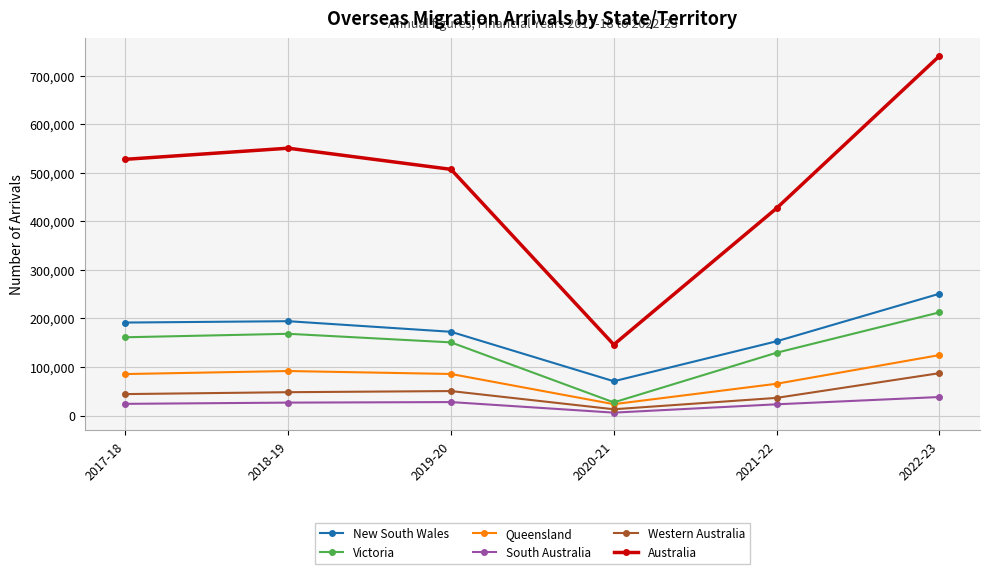

At which label does Queensland reach its minimum?

2020-21